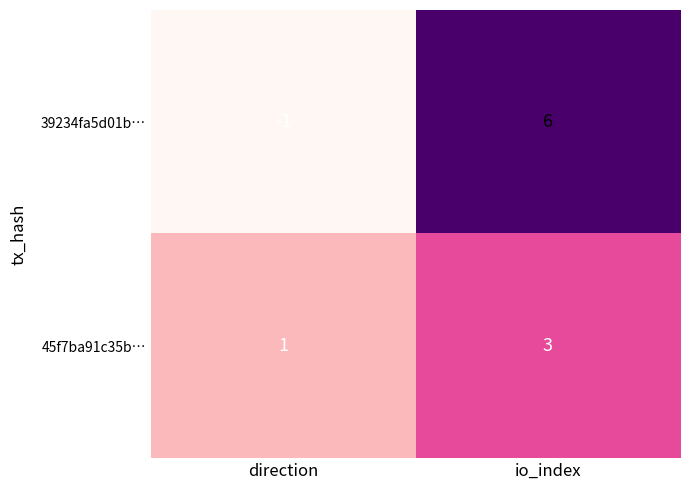

What is the sum of the 45f7ba91c35b… values at direction and io_index?

4